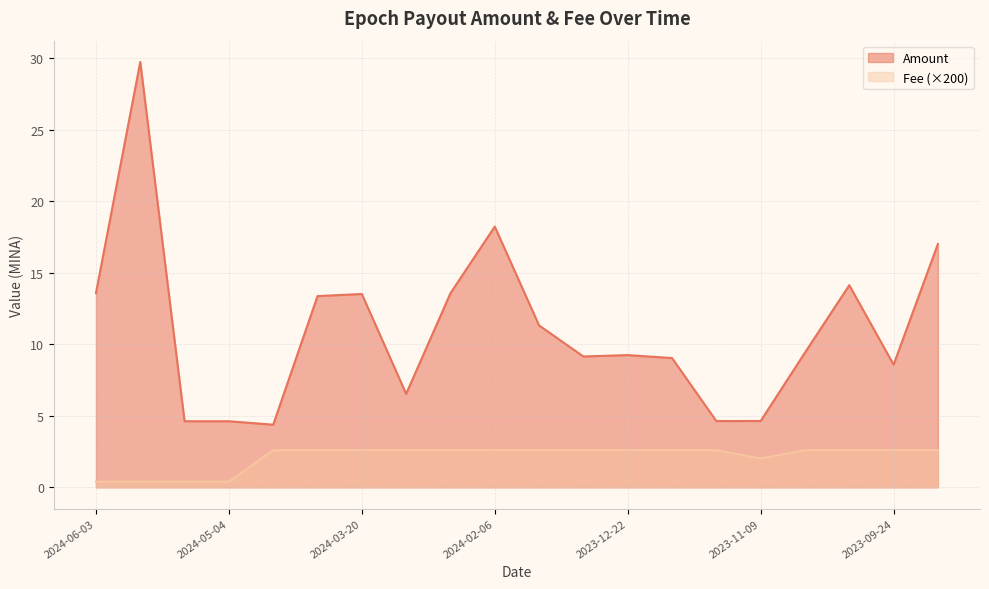

What is the lowest value of the Amount series?

4.4